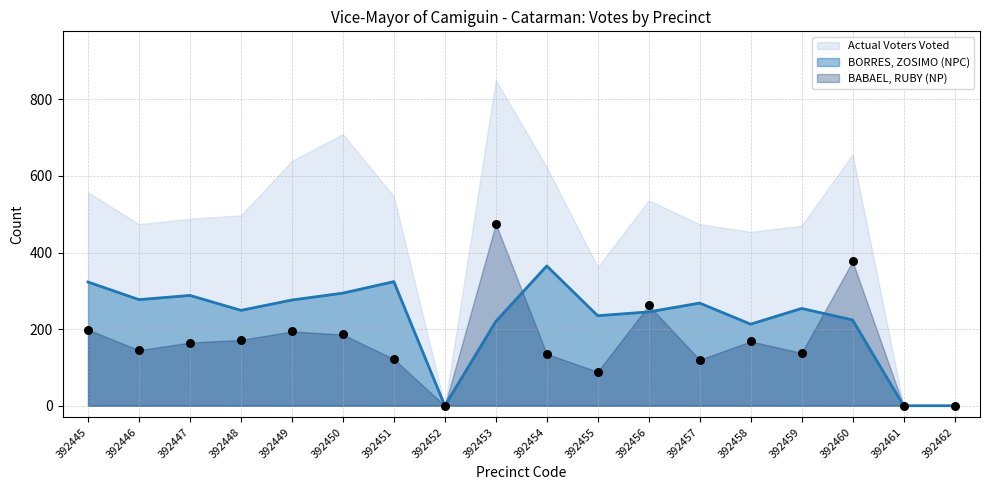

At how many categories does at least one series exceed 340?

3